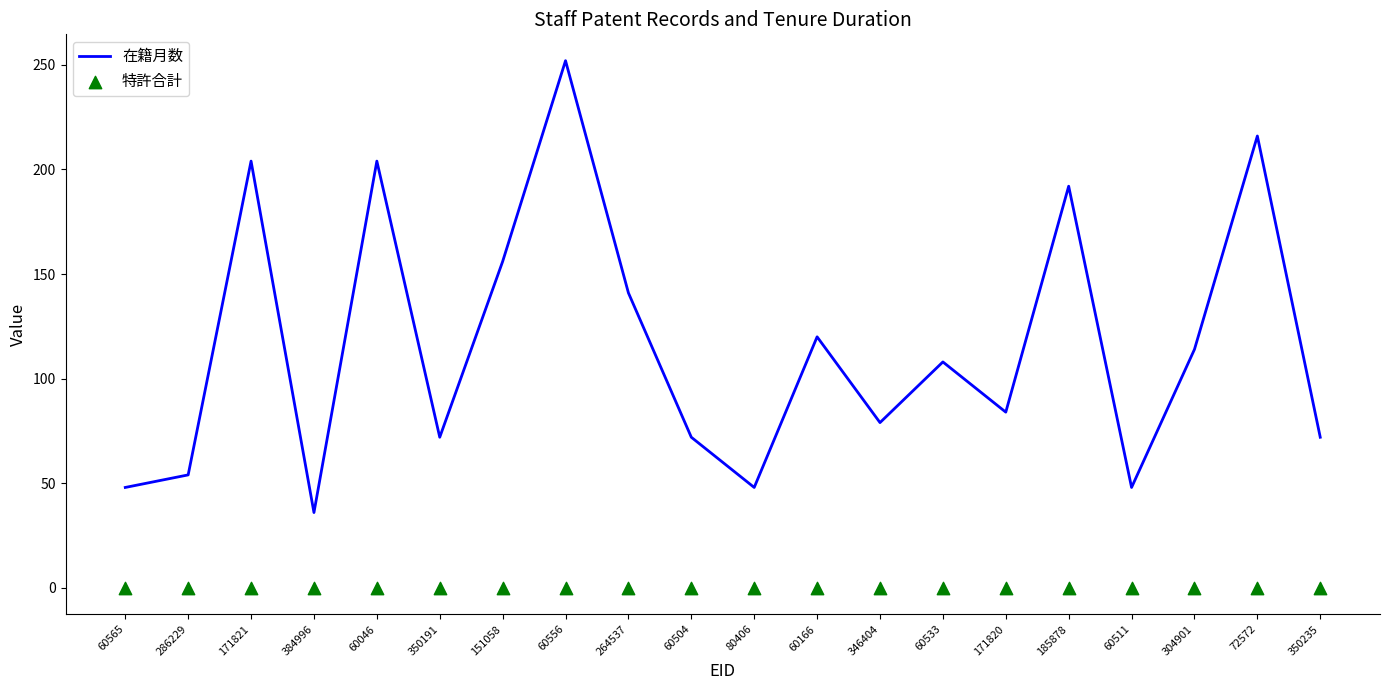

What is the total value across all series at 60166?

120